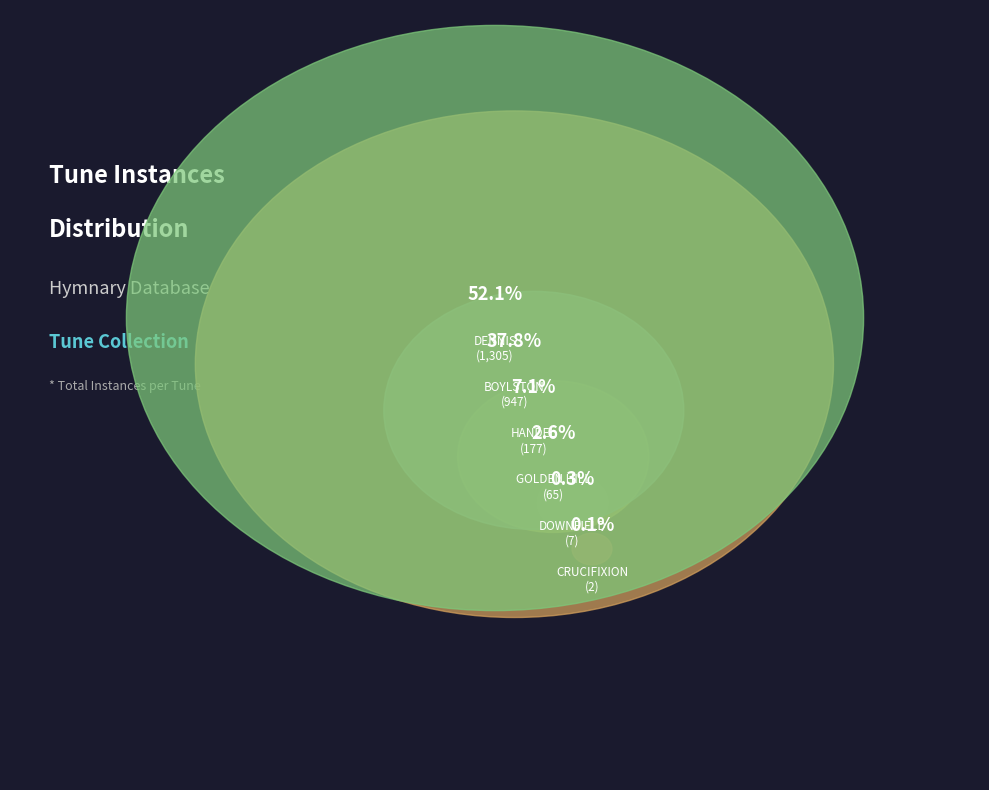

Does DENNIS account for over 50% of the chart?

Yes